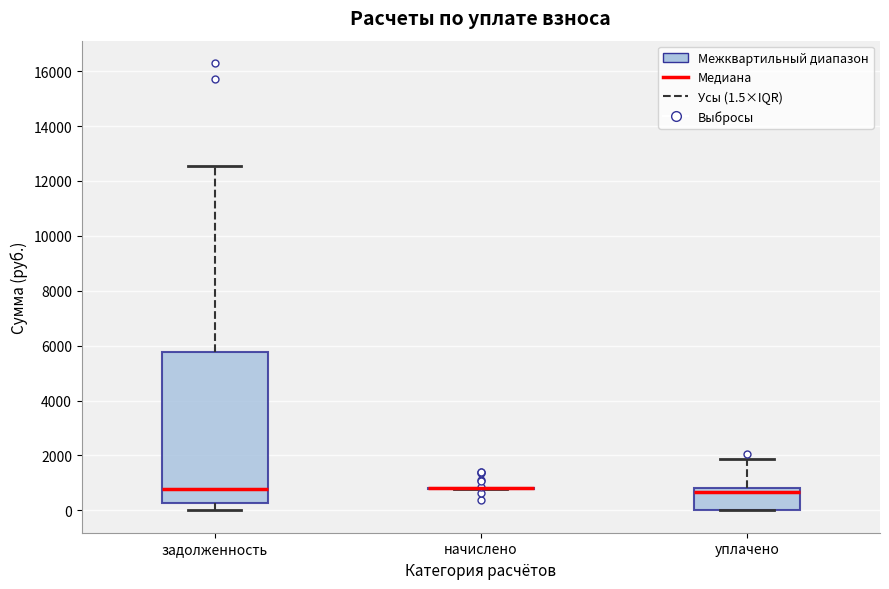

Reading left to right, transcribe this box plot: for each box, give where its median line is, the range the box spans, and where its two whiskers end, as read against the y-axis. The values are not printed on the chart, so give them approximately, as read against the axis.

задолженность: median 800, box 200 to 5800, whiskers 0 to 12600
начислено: box collapsed to a line at 800, whiskers 800 to 800
уплачено: median 600, box 0 to 800, whiskers 0 to 1800